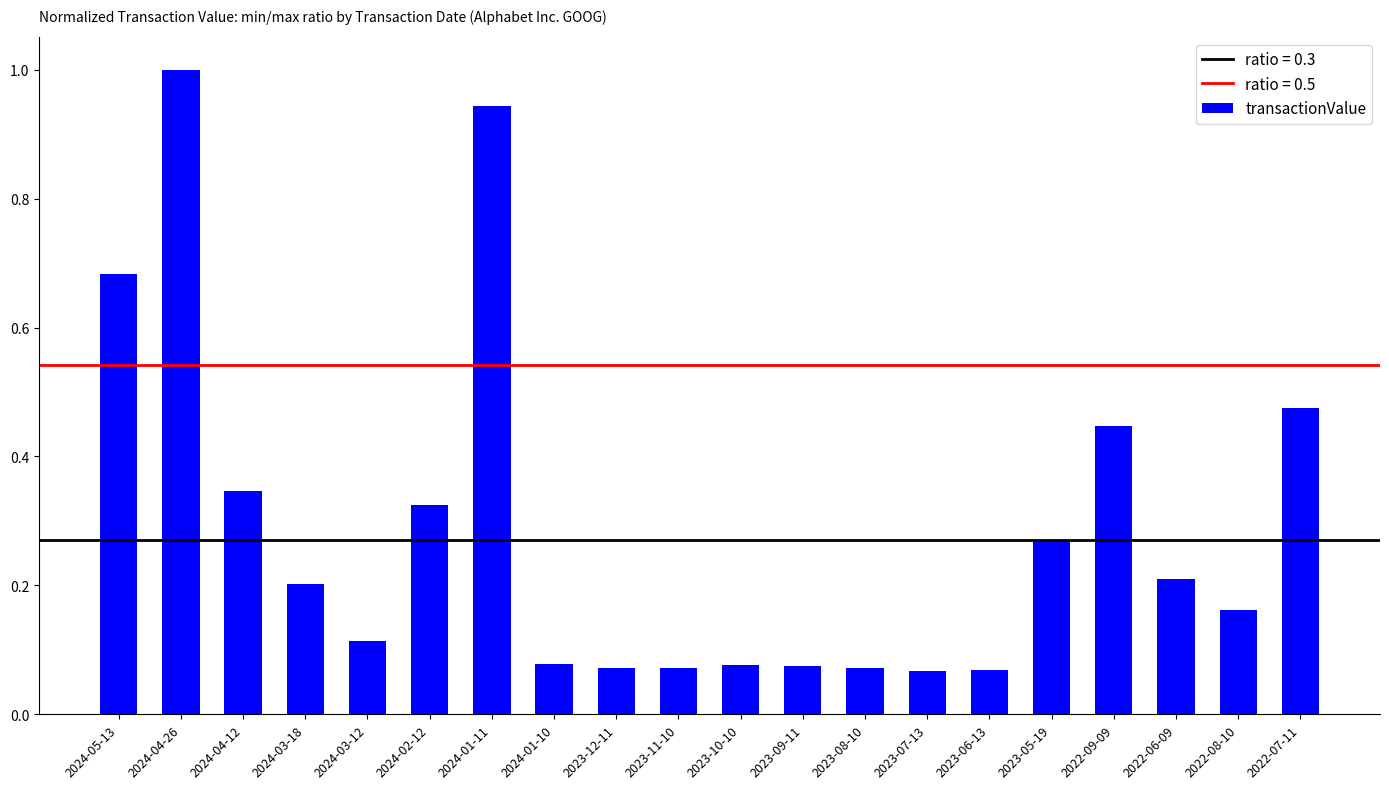

The chart shows a value of 0.2 at 2024-04-12. True or false?

False